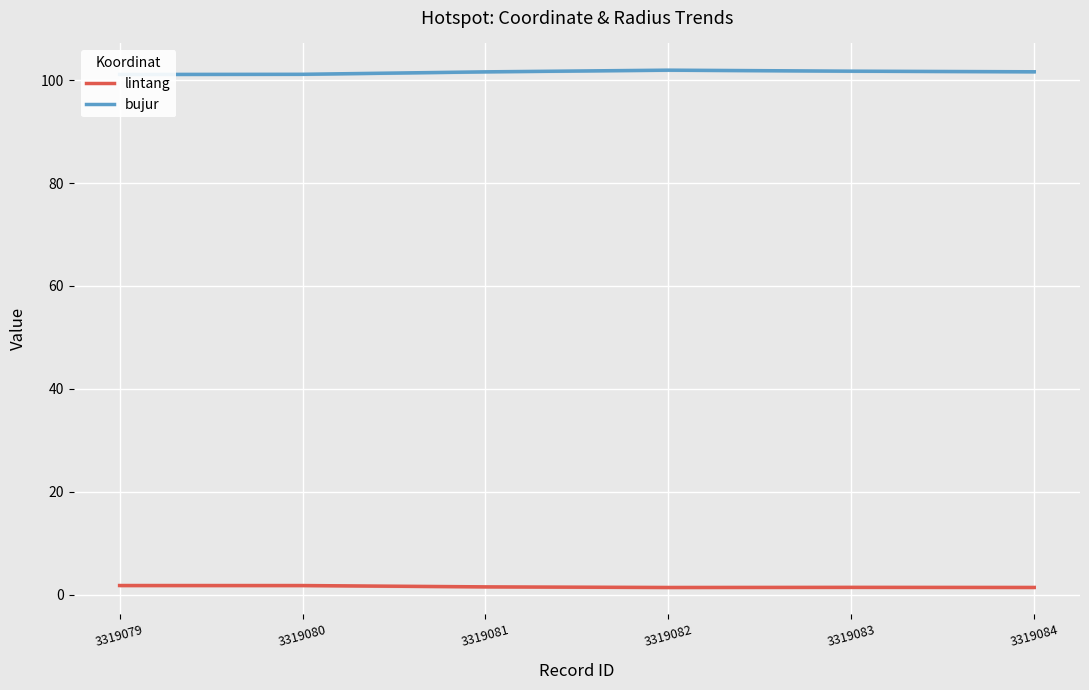

What is the value of the lintang point at the 1st from the left?

1.8